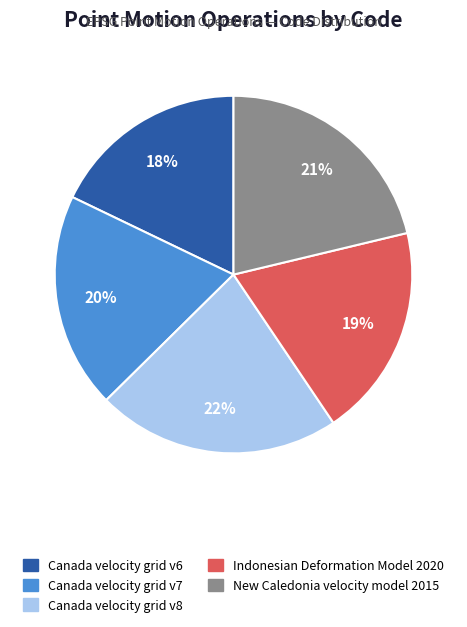

To the nearest percent, what is the average slice percentage?

20%